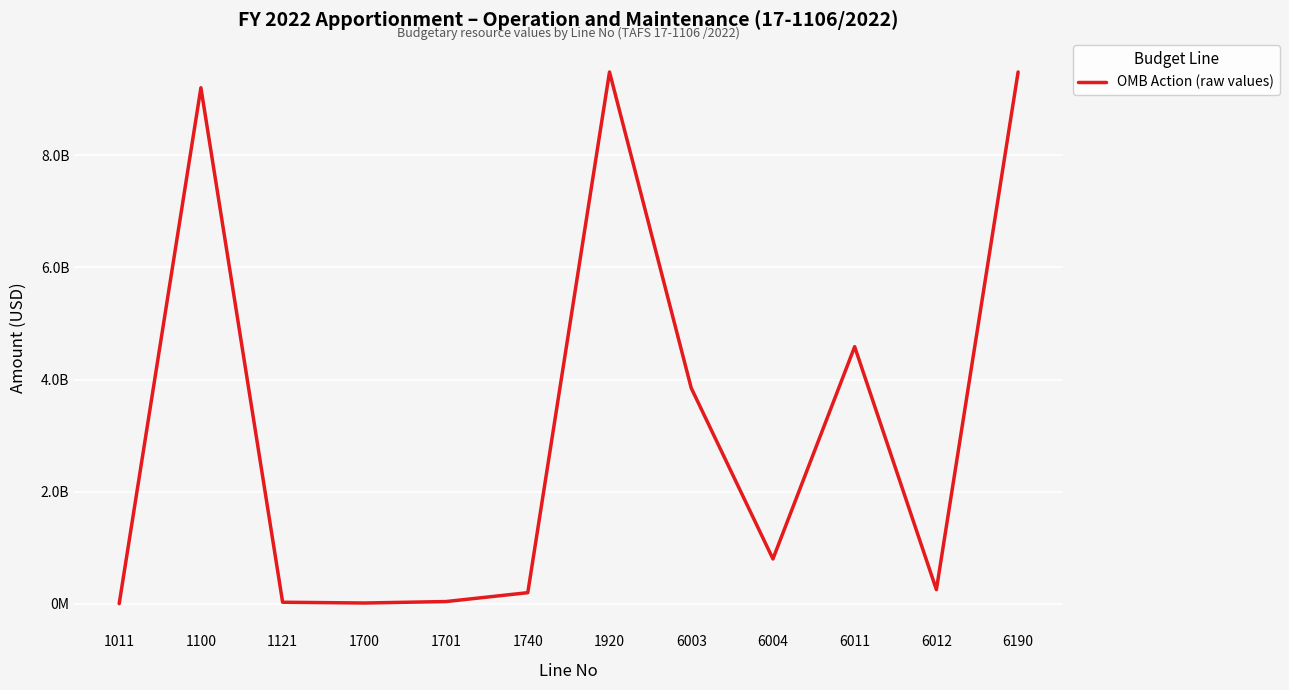

At which category does the data reach its first local valley?

1700